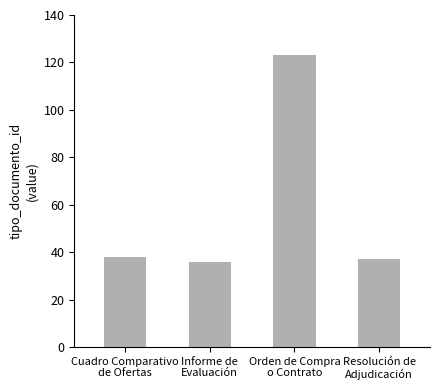

Read the value at Informe de
Evaluación, to the nearest 10.

40